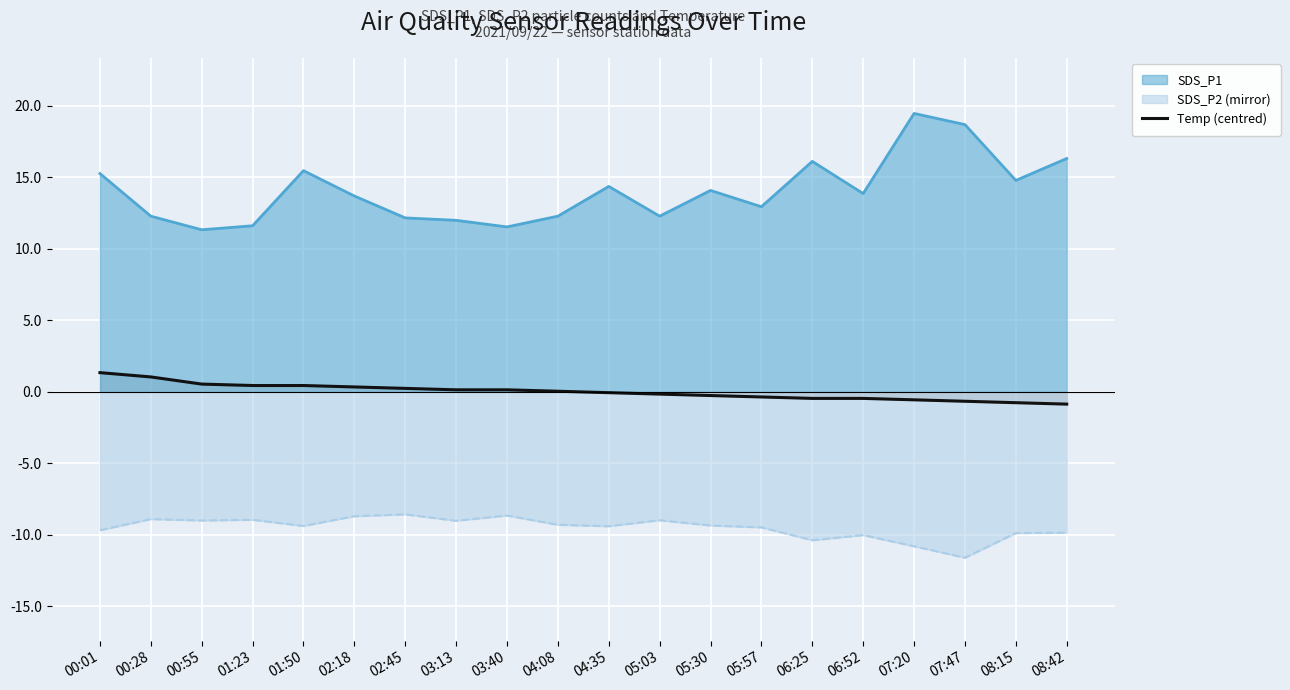

List the series in order of their overall mean, lowest first.

SDS_P2 (mirror), Temp (centred), SDS_P1